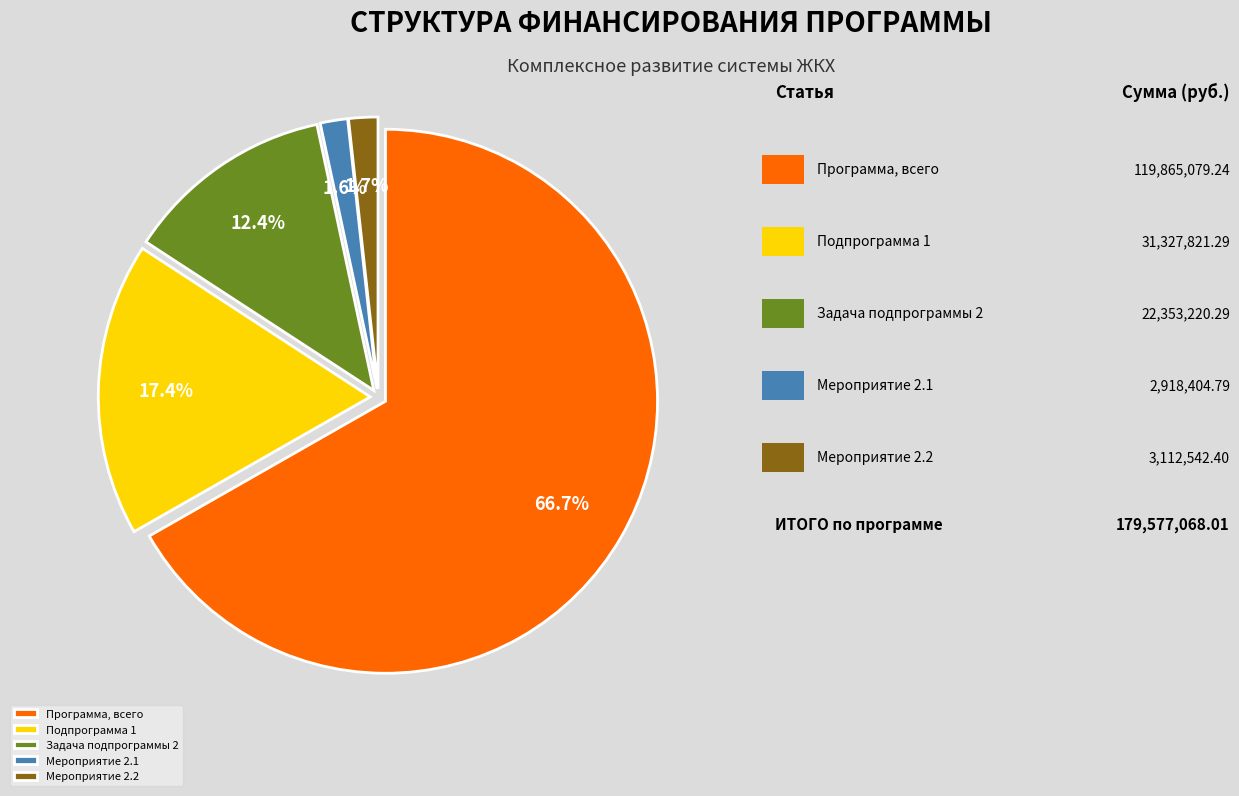

To the nearest percent, what percentage of the pie is Мероприятие 2.2?

2%